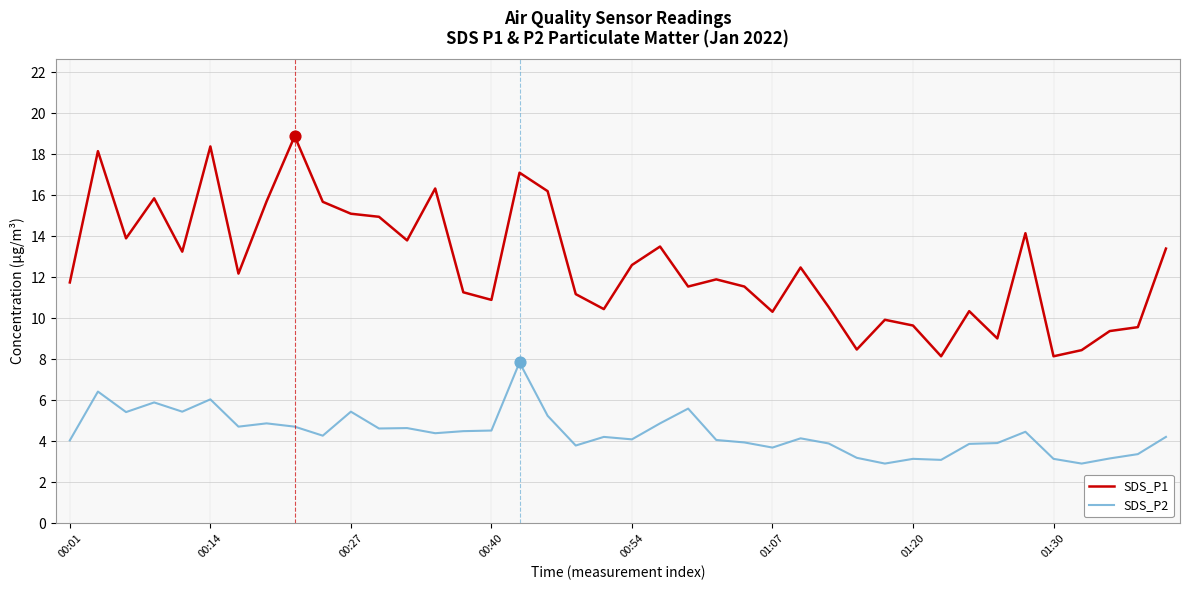

Which series has the largest range (max minus min)?

SDS_P1